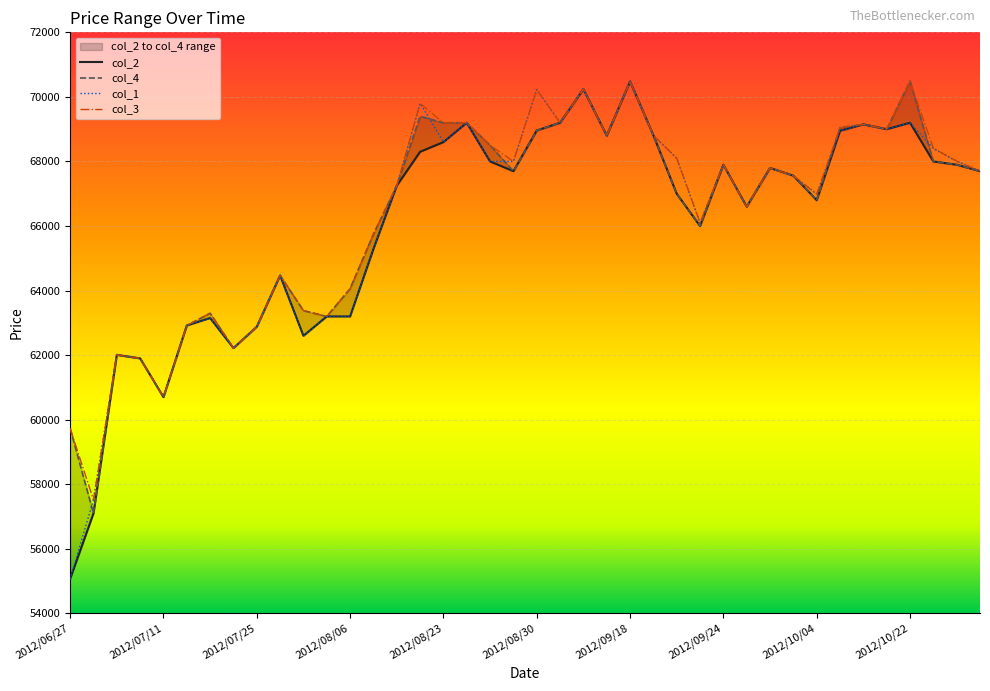

The value of col_4 at 2012/07/30 is 94094. True or false?

False